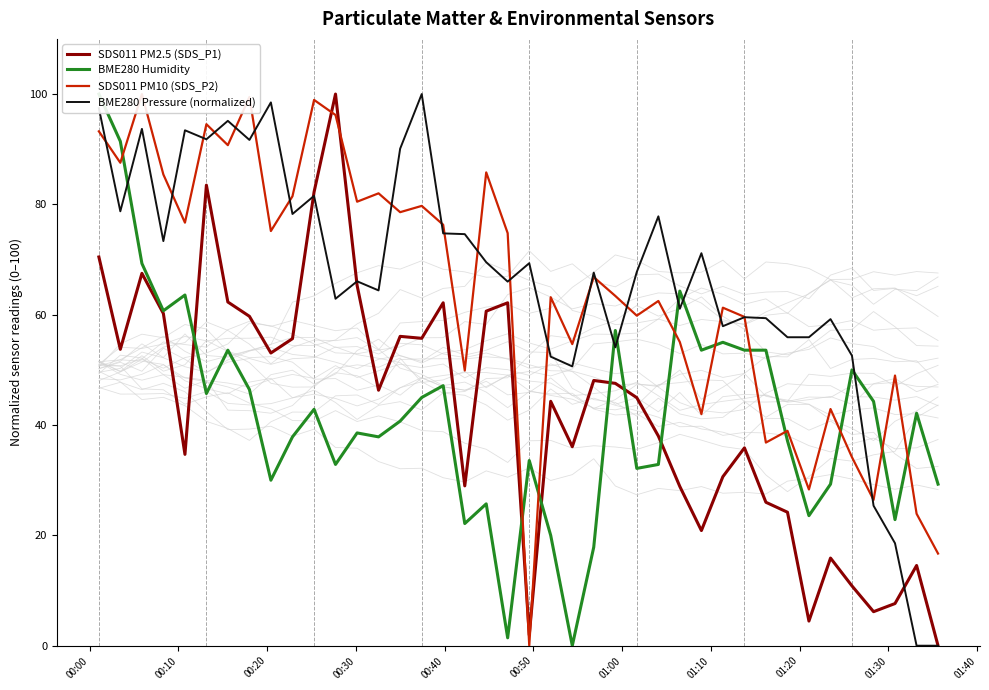

At which category is the sum across all series the highest?

00:00